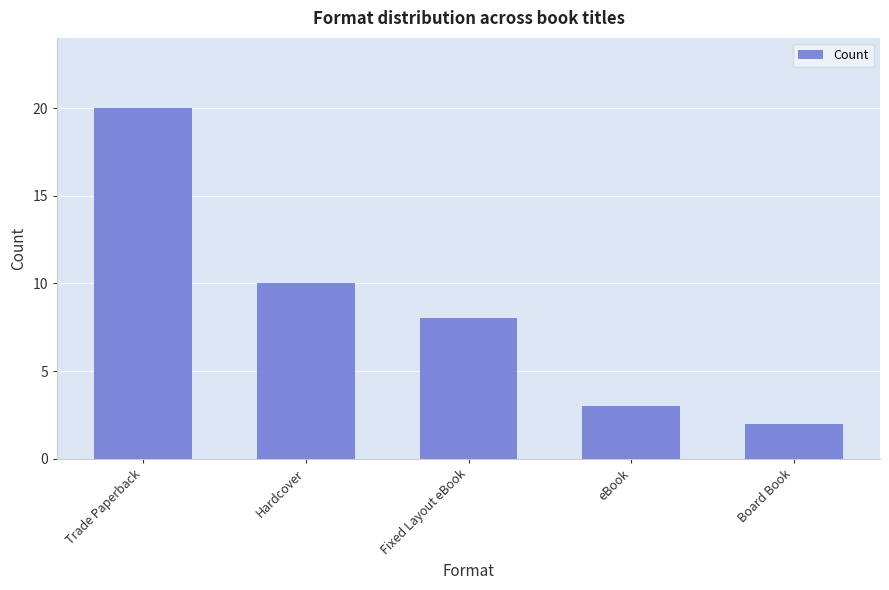

Rank the categories by value from lowest to highest.

Board Book, eBook, Fixed Layout eBook, Hardcover, Trade Paperback